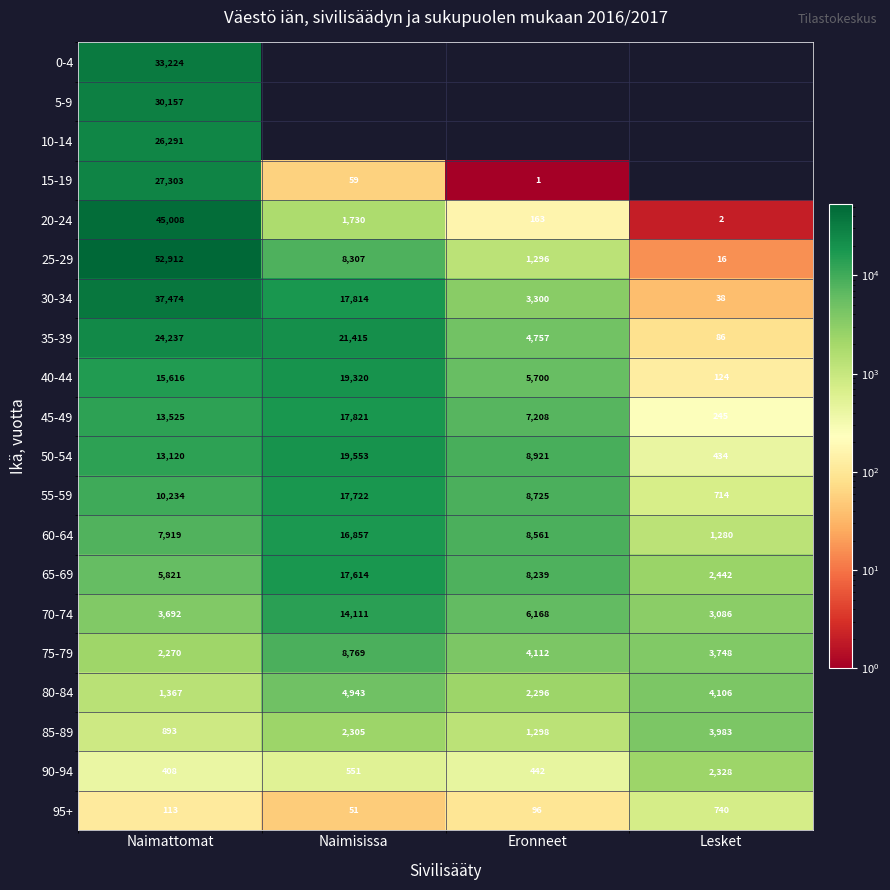

How many data points in 85-89 are less than 2305?

2